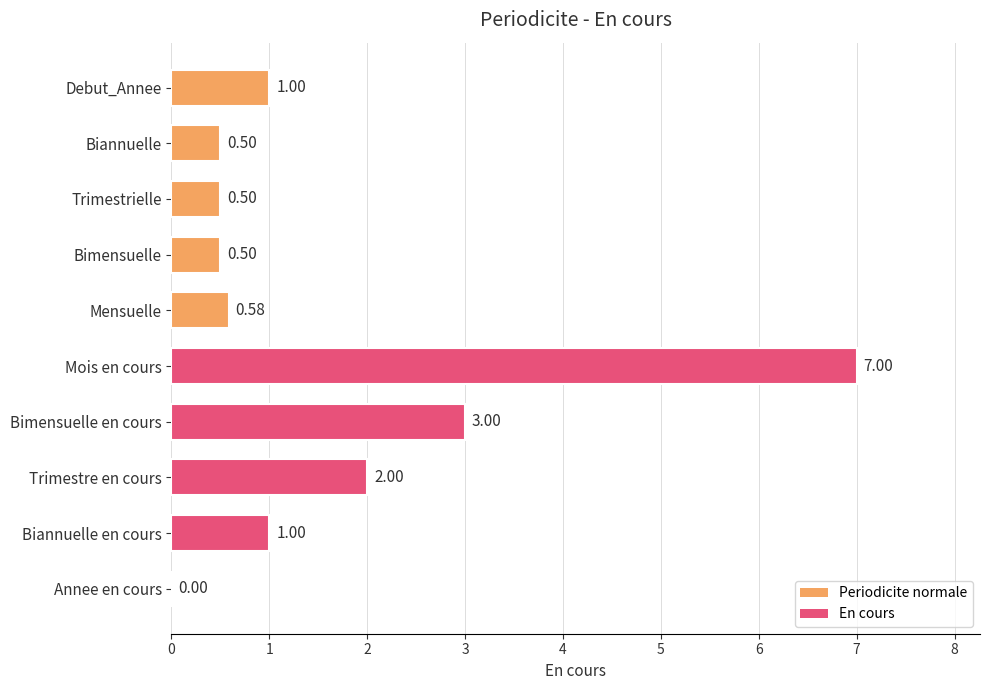

How many values are above zero?

9